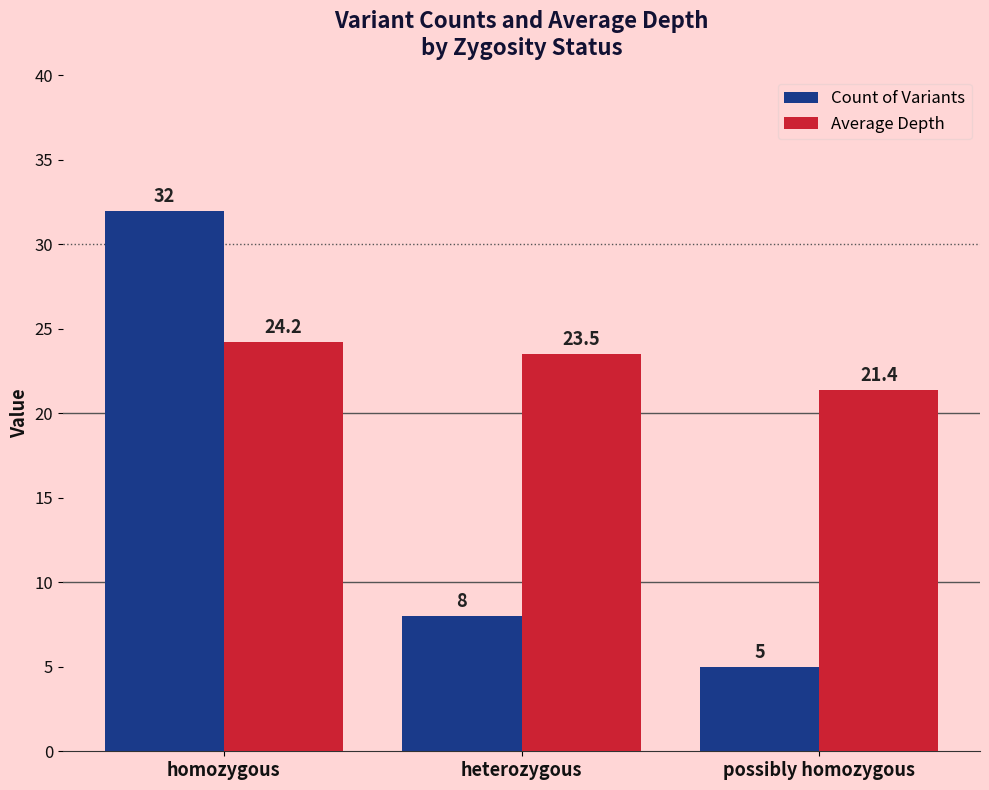

Which series has the largest total across all categories?

Average Depth